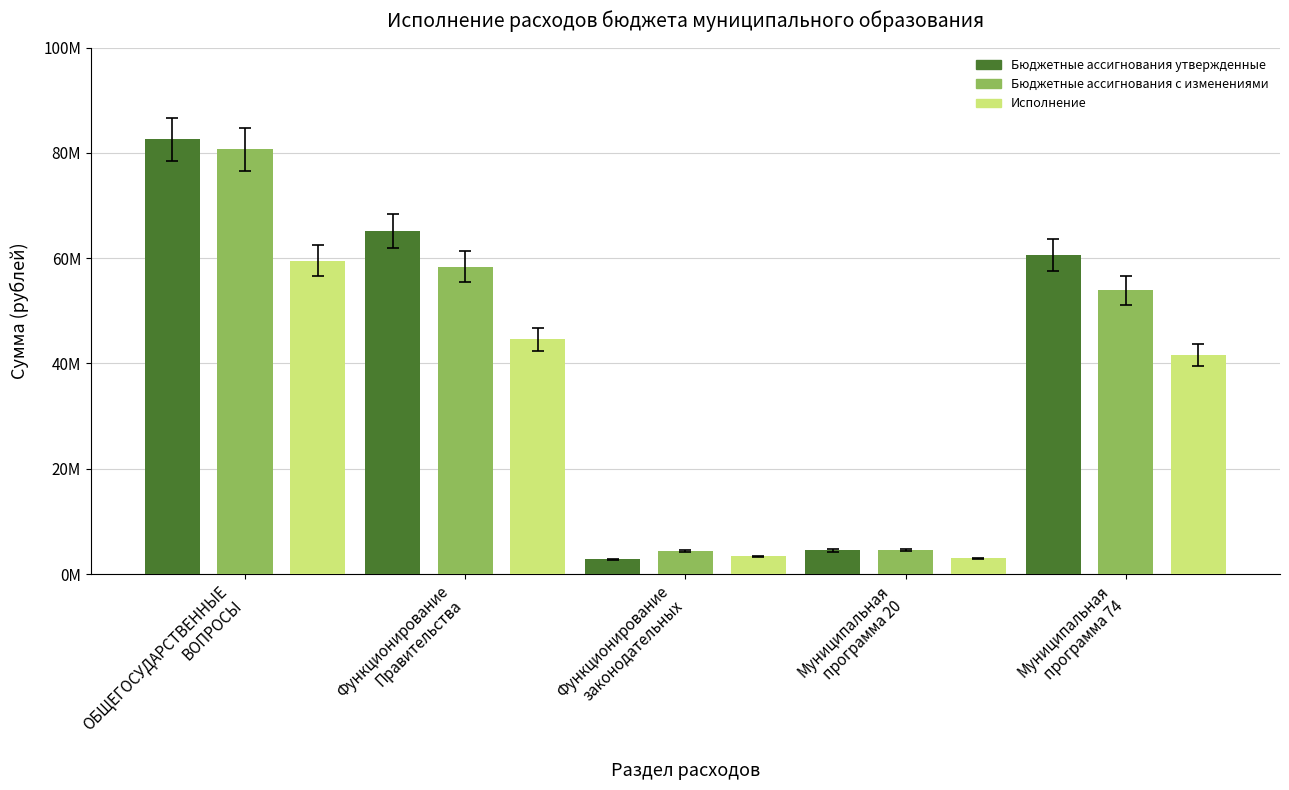

What is the value of the Бюджетные ассигнования с изменениями bar at the 1st from the left?

80679398.3